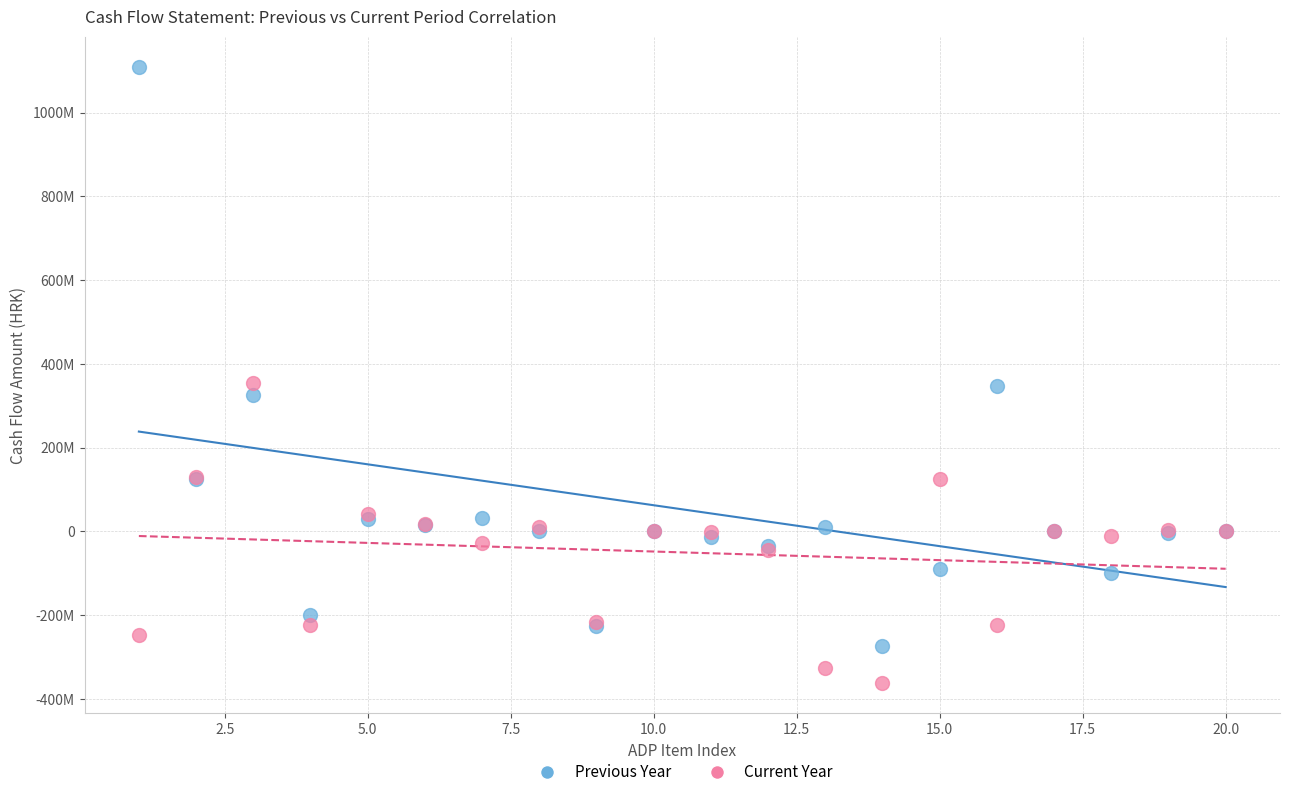

What are all the series names shown in the legend?

Previous Year, Current Year